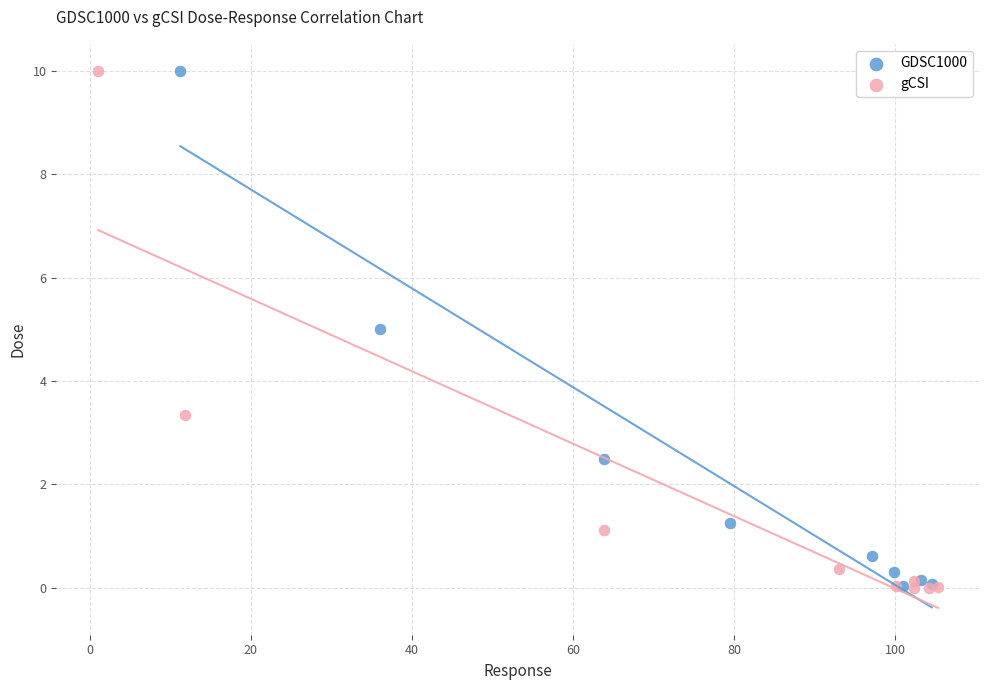

Which series has the largest Y range (max minus min)?

gCSI